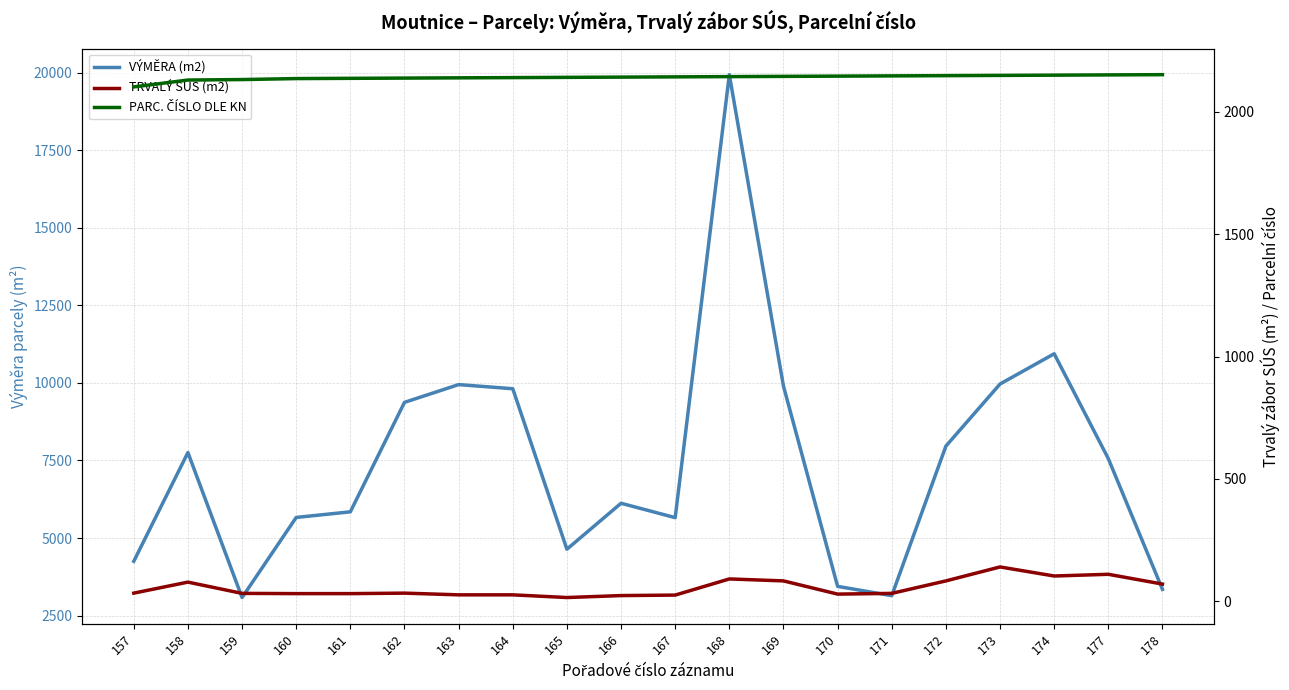

Which category has the highest value in the TRVALÝ SÚS (m2) series?

173